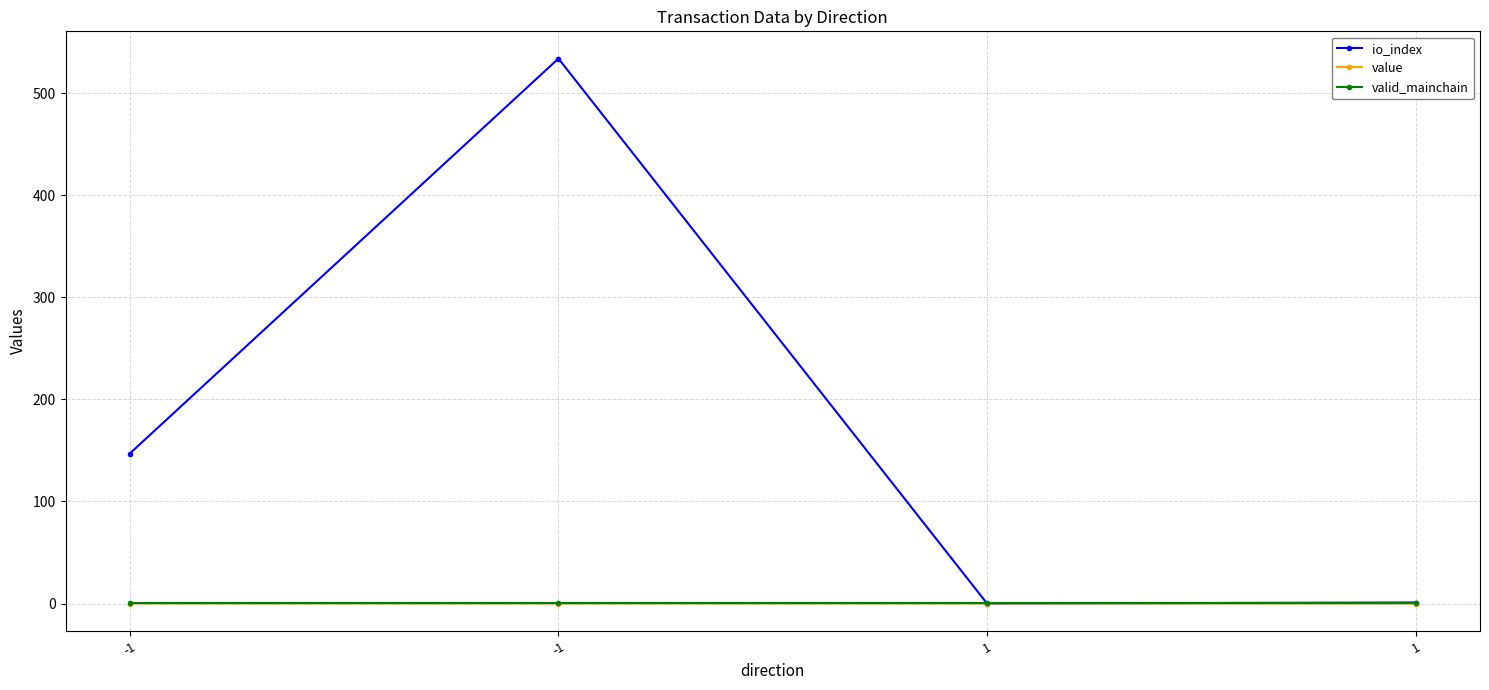

How many values in the io_index series are below 147?

2